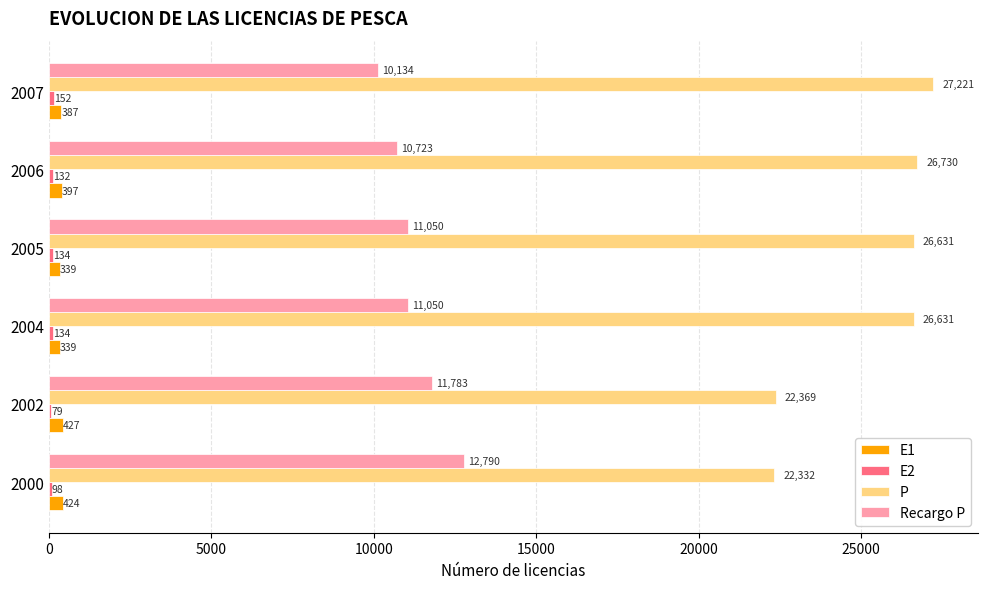

True or false: P has a value of 27221 at 2007.

True